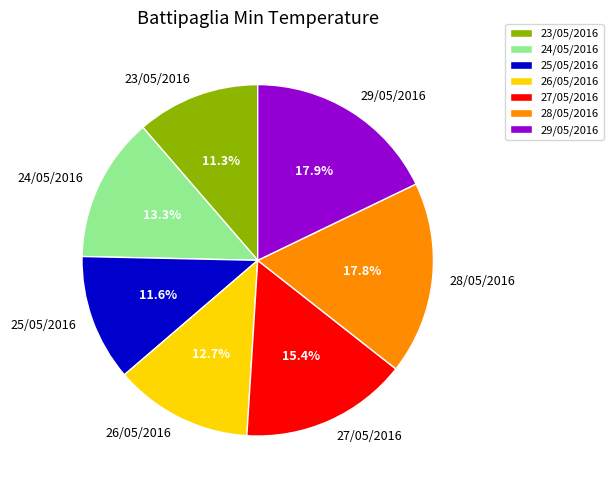

Does any single category account for the majority?

No